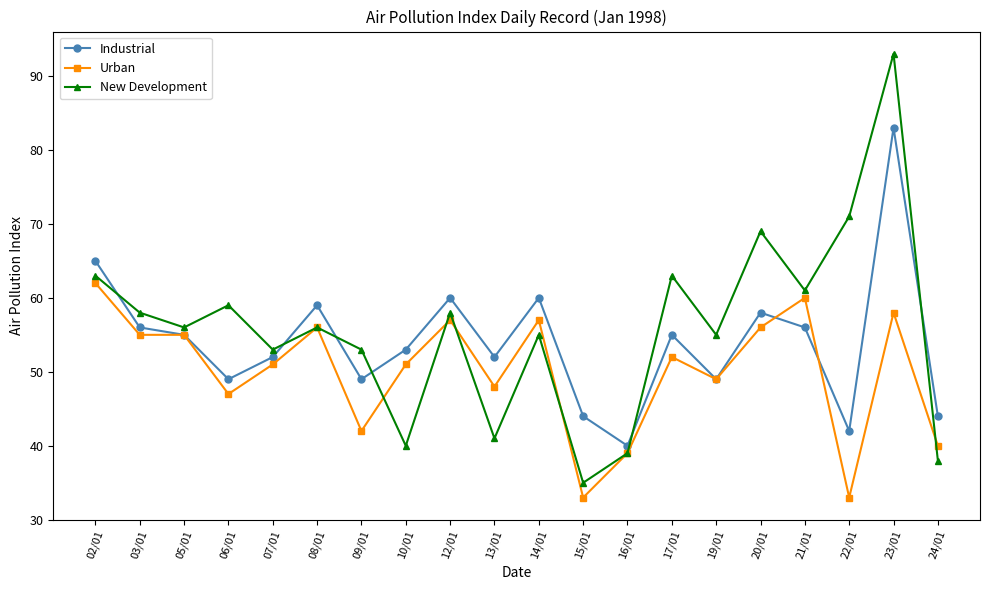

At which category does Industrial reach its first local peak?

08/01